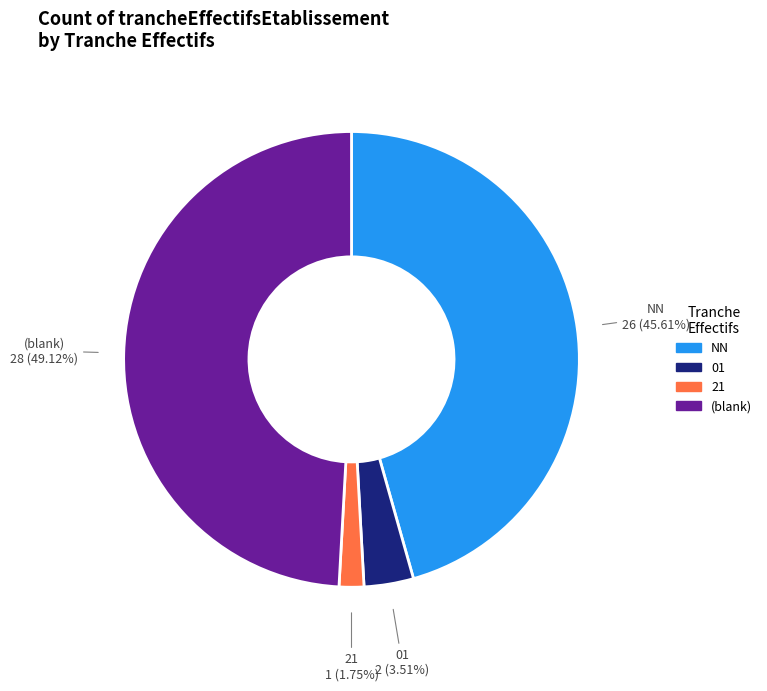

Does any single category account for the majority?

No